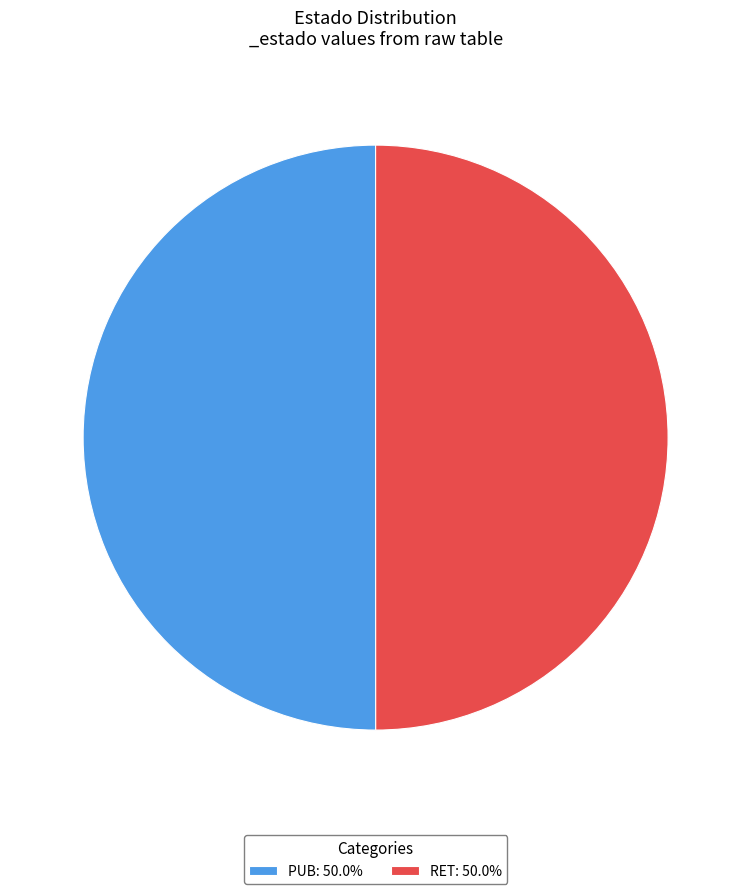

Combined, do RET: 50.0% and PUB: 50.0% account for over 50%?

Yes